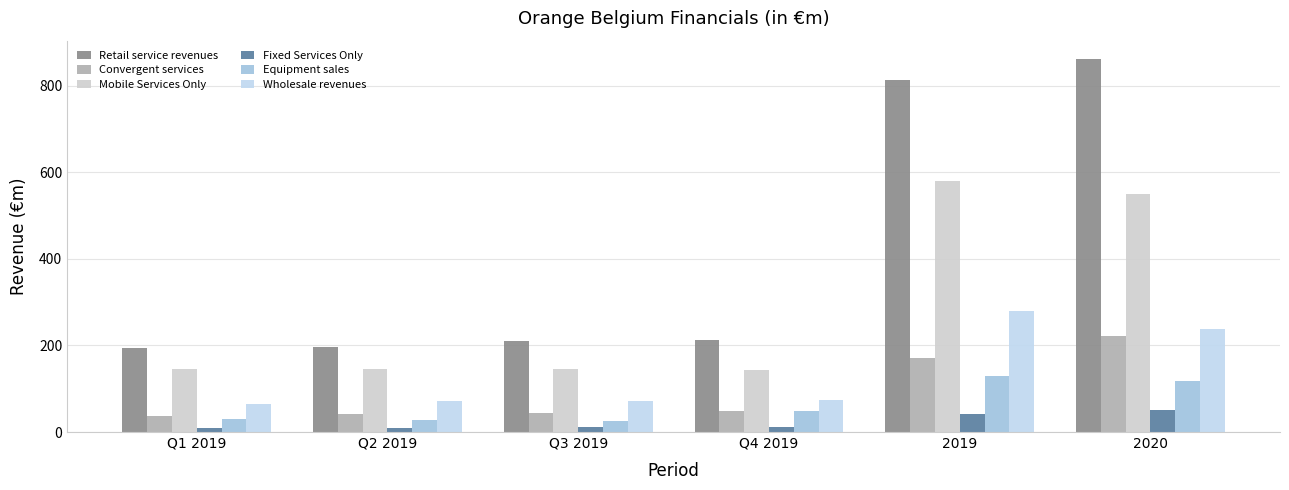

How many groups of bars are there?

6